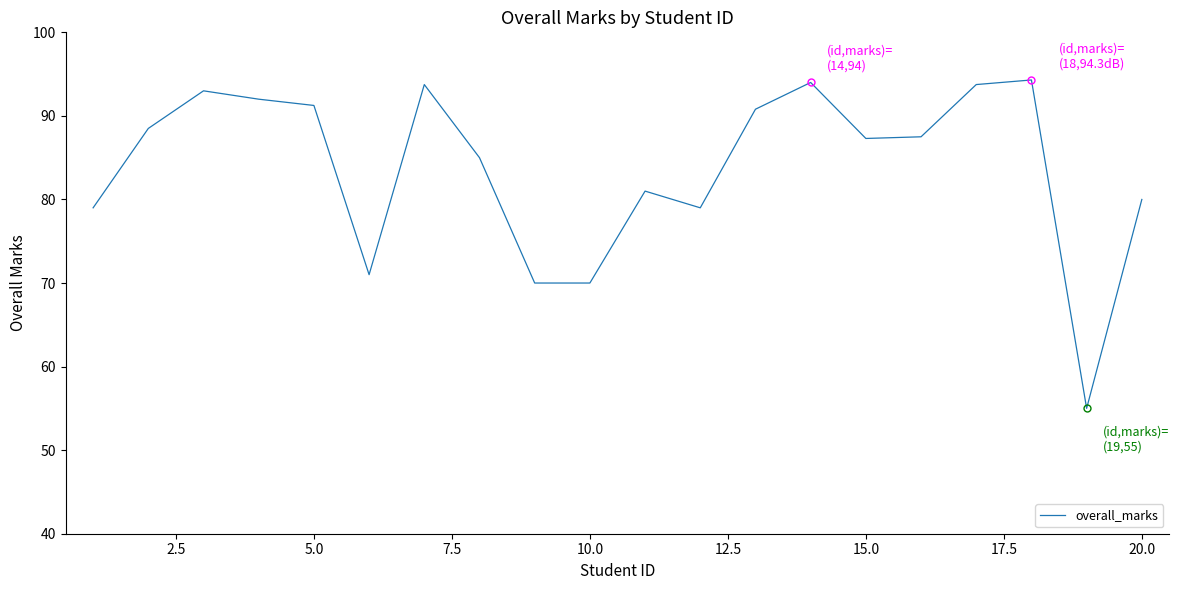

How many interior local peaks (higher than both neighbors) does the data have?

5